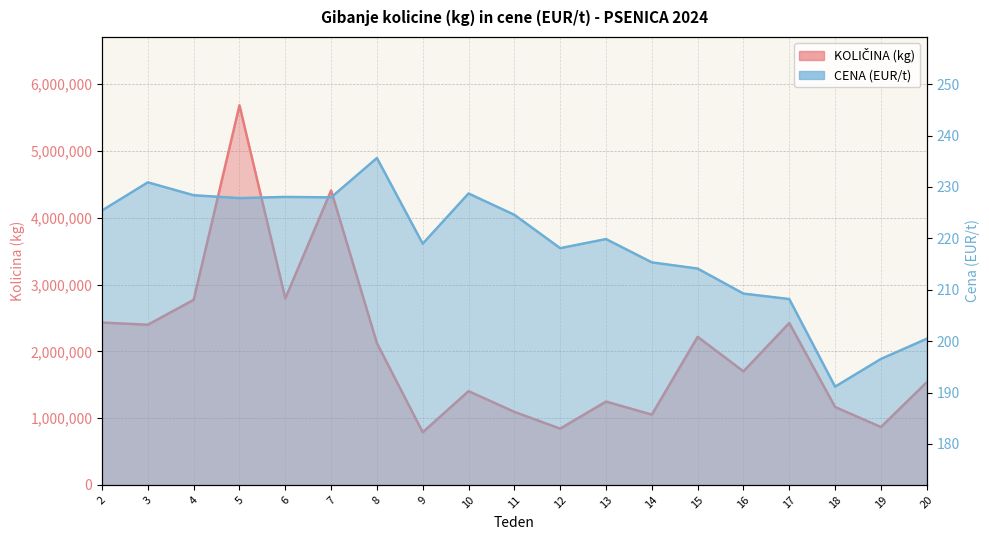

How many values in the CENA (EUR/t) series are below 219?

9